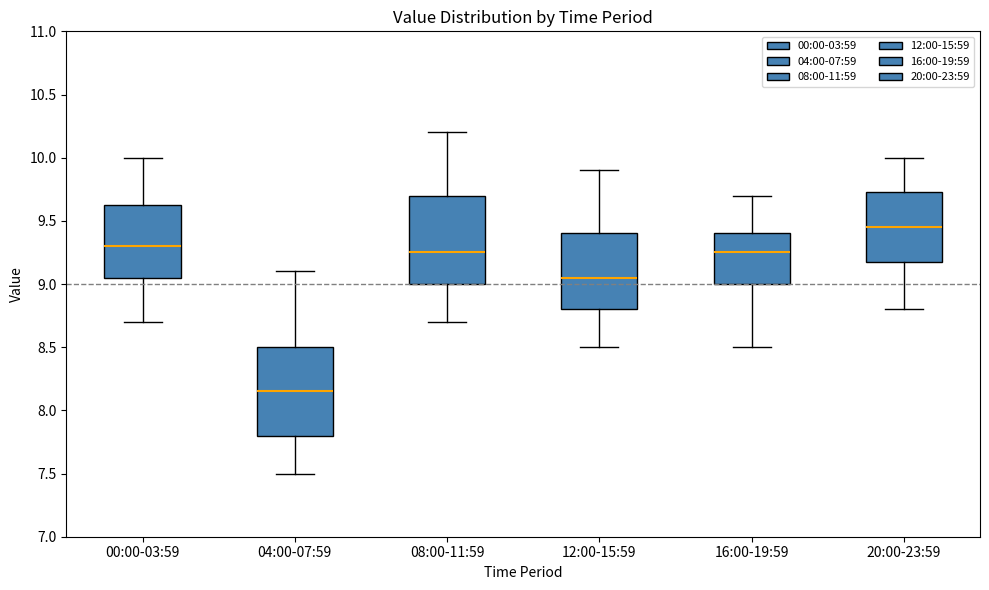

Reading left to right, transcribe this box plot: for each box, give where its median line is, the range the box spans, and where its two whiskers end, as read against the y-axis. The values are not printed on the chart, so give them approximately, as read against the axis.

00:00-03:59: median 9.30, box 9.05 to 9.65, whiskers 8.70 to 10.00
04:00-07:59: median 8.15, box 7.80 to 8.50, whiskers 7.50 to 9.10
08:00-11:59: median 9.25, box 9.00 to 9.70, whiskers 8.70 to 10.20
12:00-15:59: median 9.05, box 8.80 to 9.40, whiskers 8.50 to 9.90
16:00-19:59: median 9.25, box 9.00 to 9.40, whiskers 8.50 to 9.70
20:00-23:59: median 9.45, box 9.20 to 9.75, whiskers 8.80 to 10.00